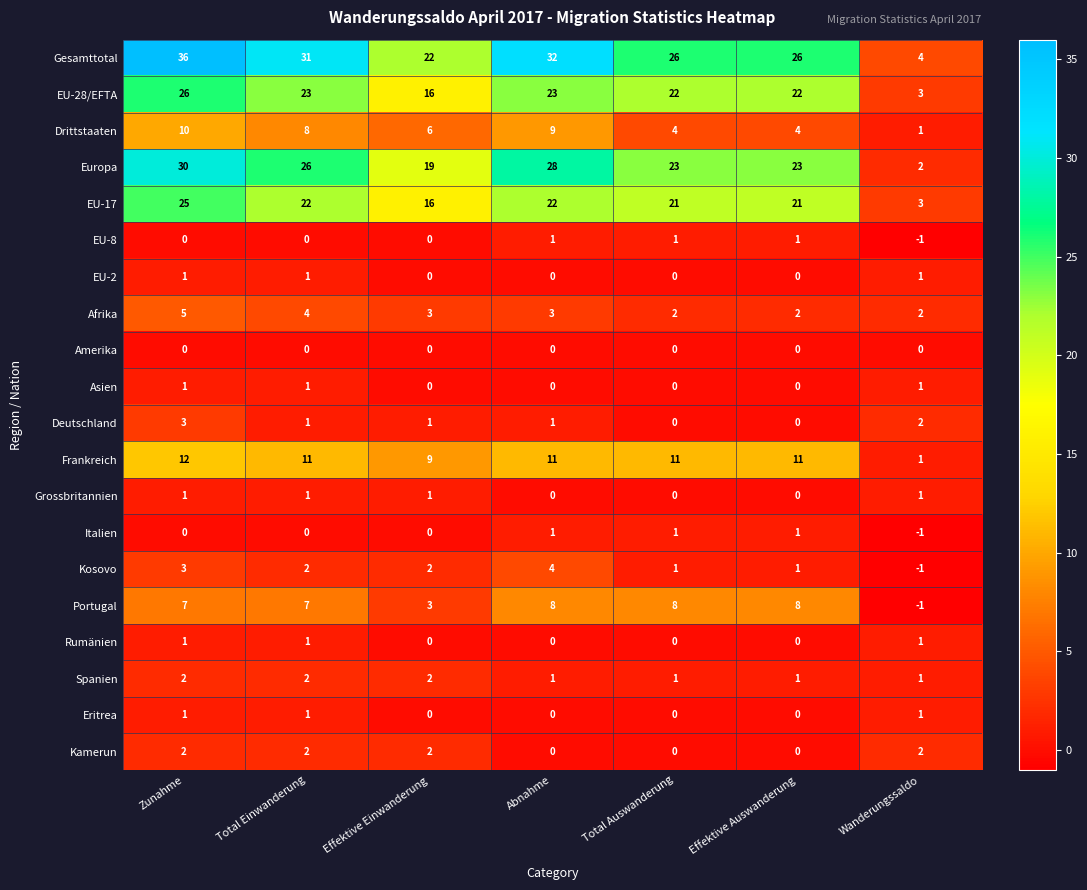

Count the EU-2 values in the range 0 to 1.

7